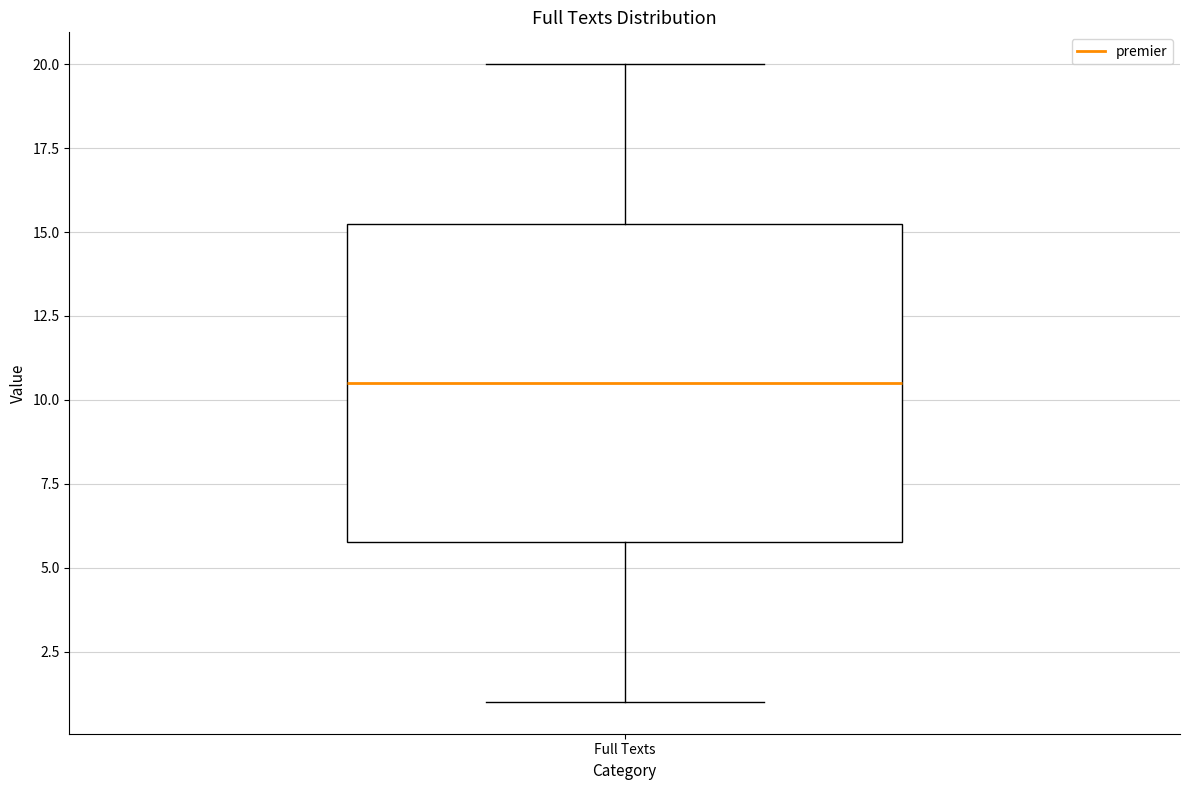

Read this box plot against the y-axis: the position of the median line, the range covered by the box, and the ends of both whiskers. The values are not printed on the chart, so give them approximately, as read against the axis.

median 10.5, box 6.0 to 15.5, whiskers 1.0 to 20.0